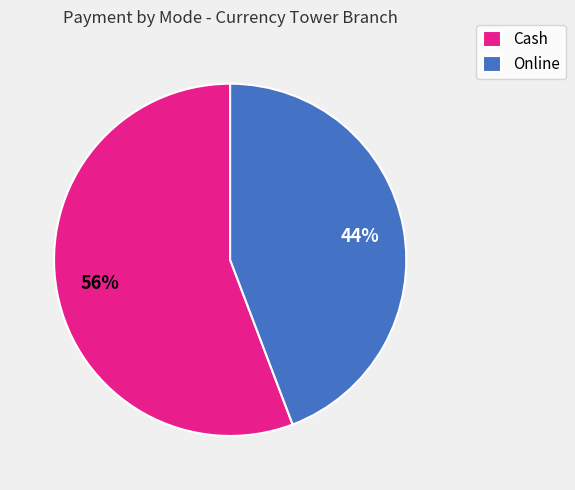

Is the sum of Cash and Online greater than half?

Yes